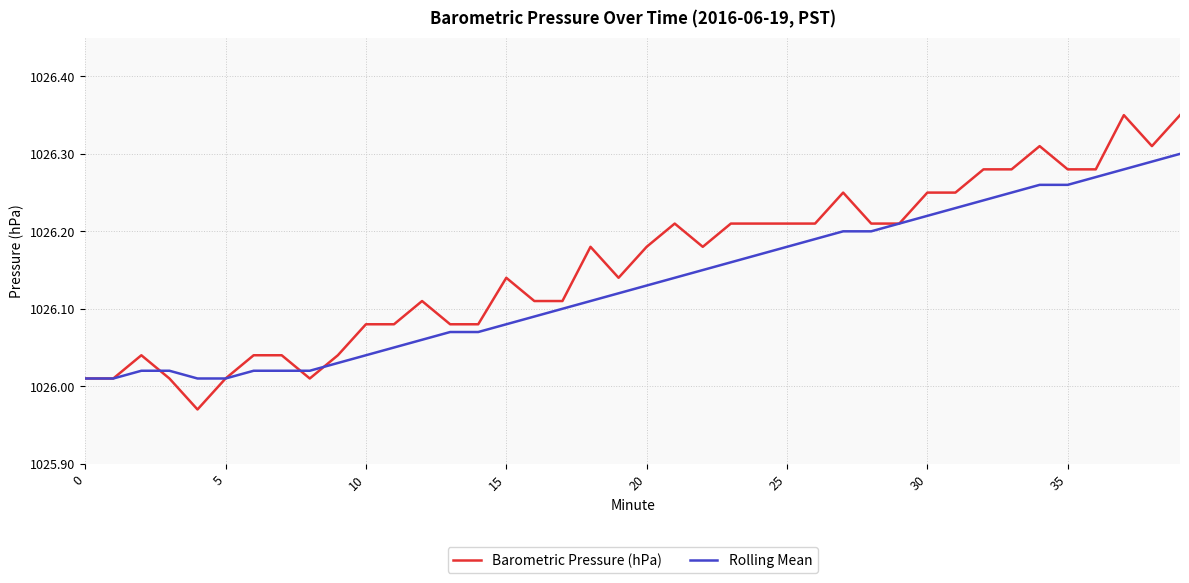

True or false: Barometric Pressure (hPa) has more than 2 points higher than both neighbors.

True